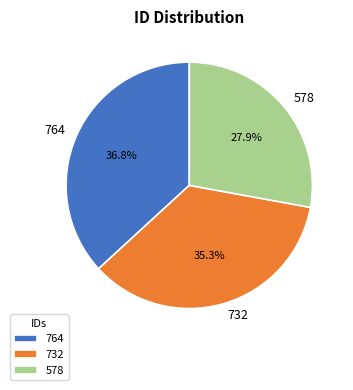

Which has a higher value, 578 or 732?

732